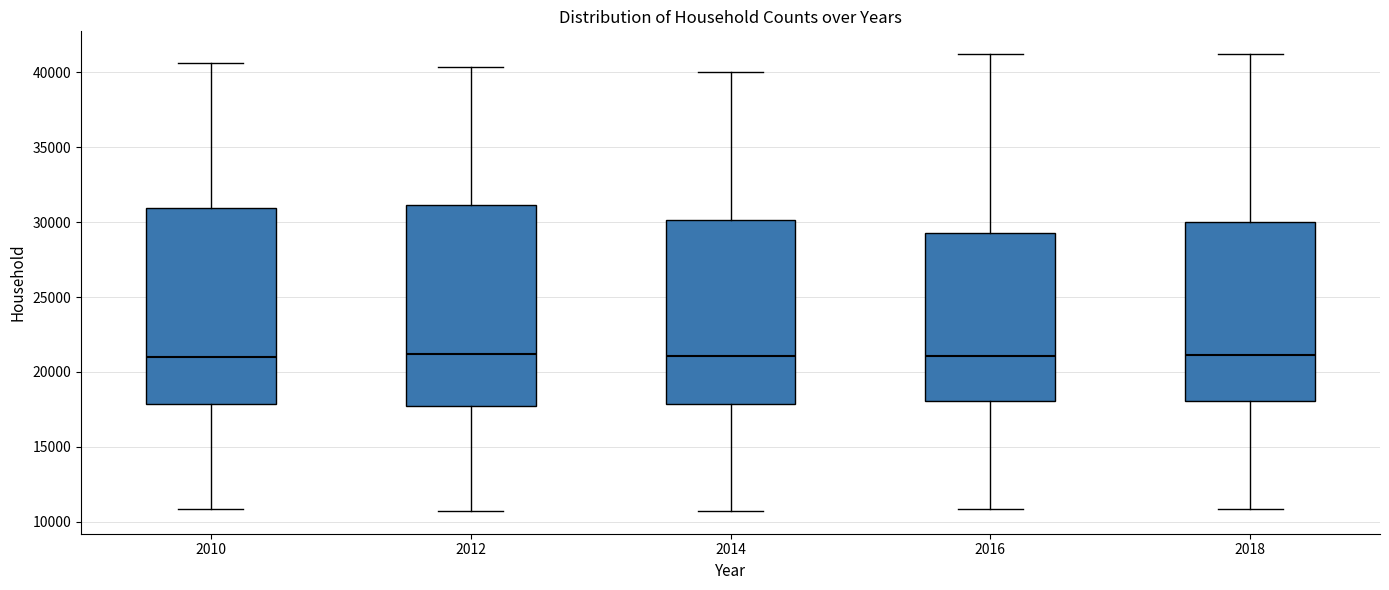

Where does the upper whisker of the box at x = 2010 end on the y-axis? The values are not printed on the chart, so give them approximately, as read against the axis.

40500